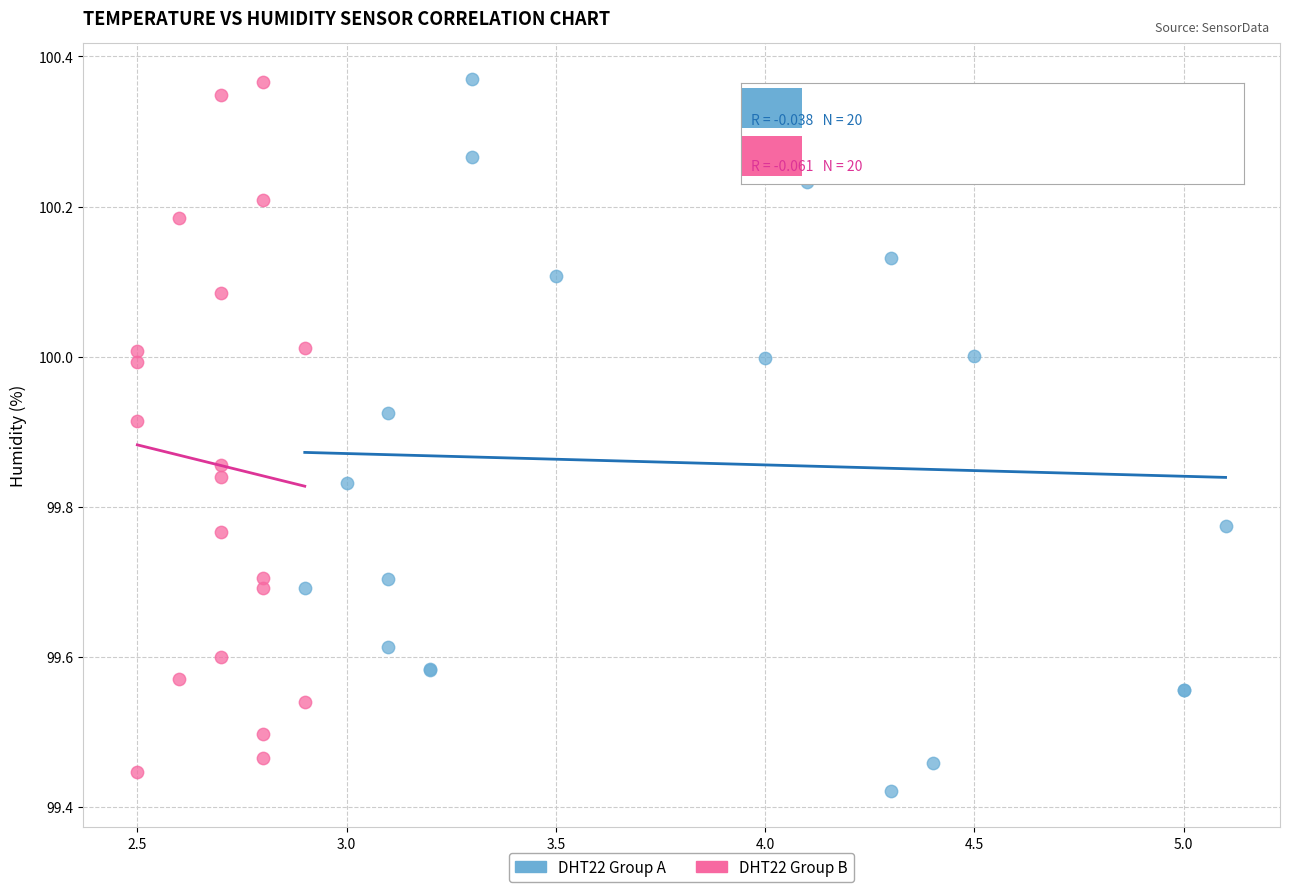

What are all the series names shown in the legend?

DHT22 Group A, DHT22 Group B